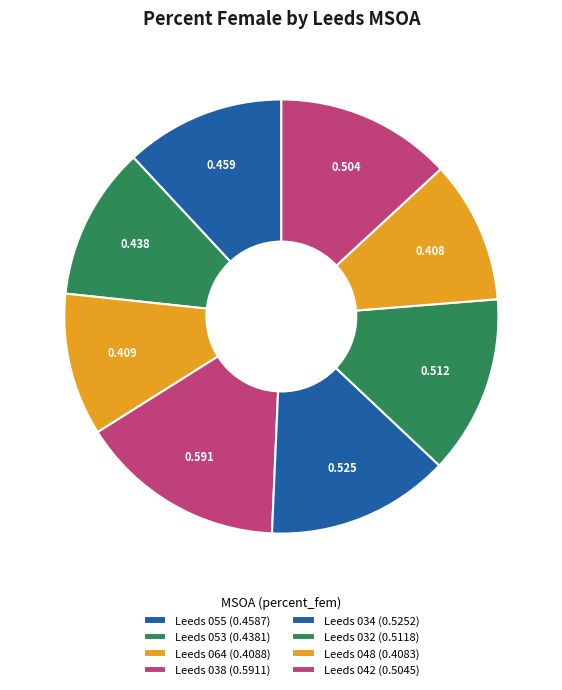

To the nearest percent, what percentage of the pie is Leeds 048?

11%